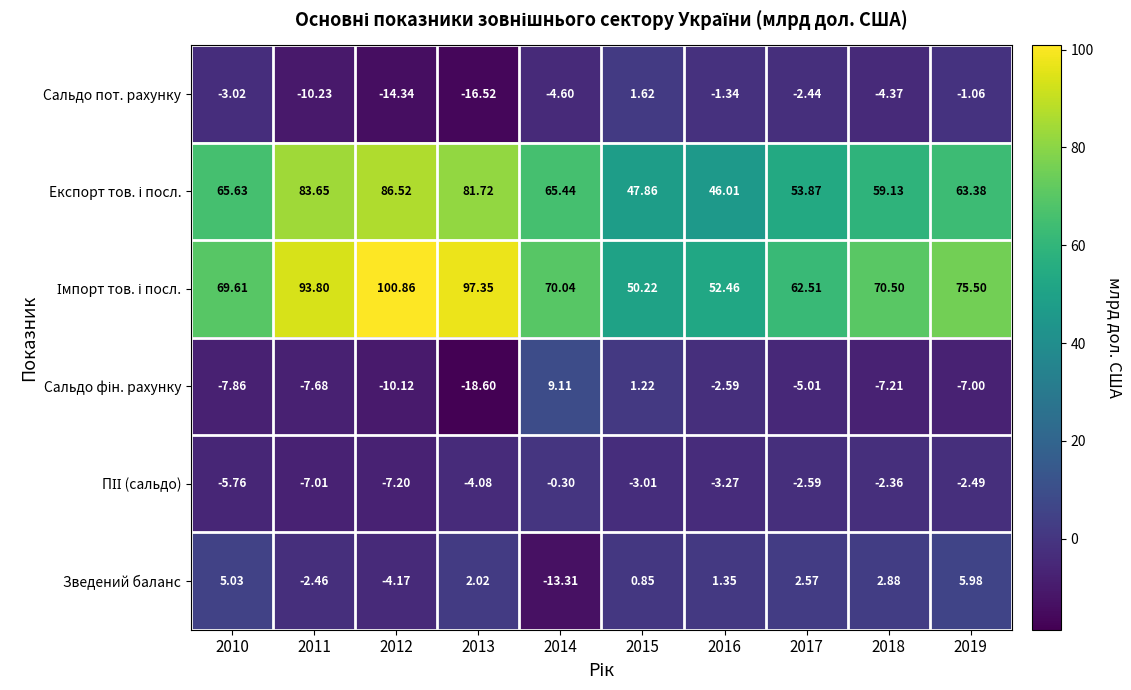

How many distinct data groups are displayed?

6